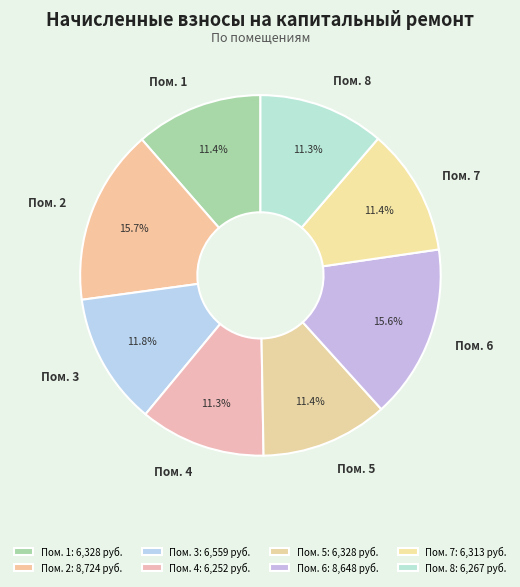

Approximately how many times larger is the value at Пом. 1 compared to Пом. 6?

0.7